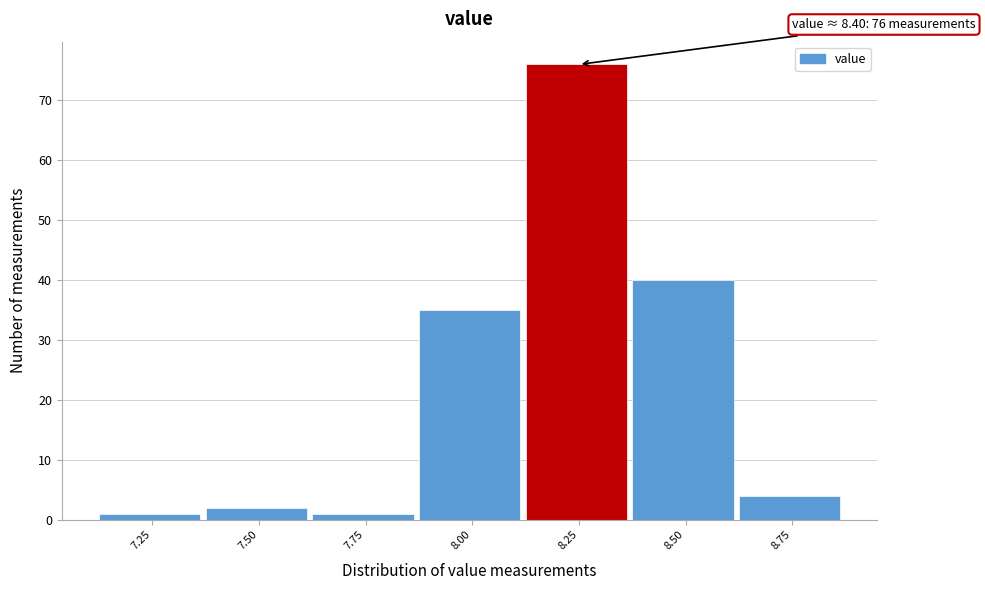

Reading left to right, extract all data points from this chart.

7.25=1	7.50=2	7.75=1	8.00=35	8.25=76	8.50=40	8.75=4